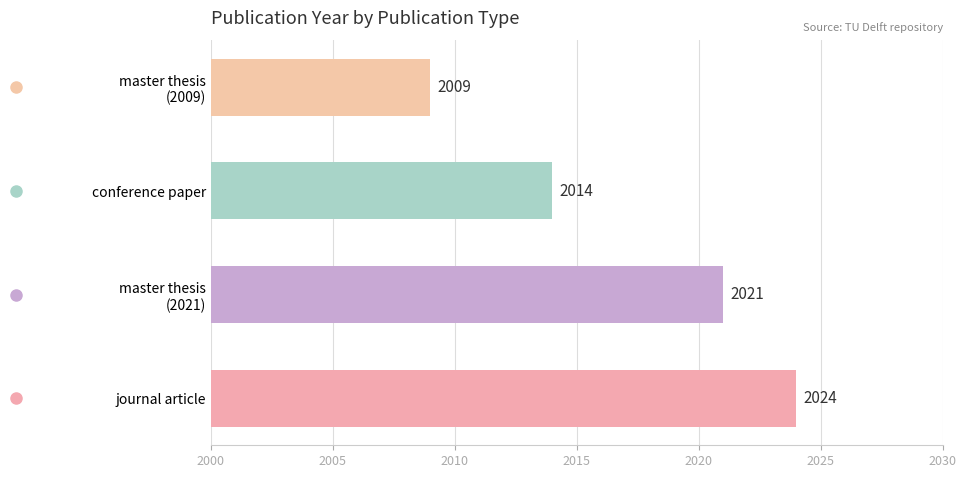

Count the number of categories in the chart.

4